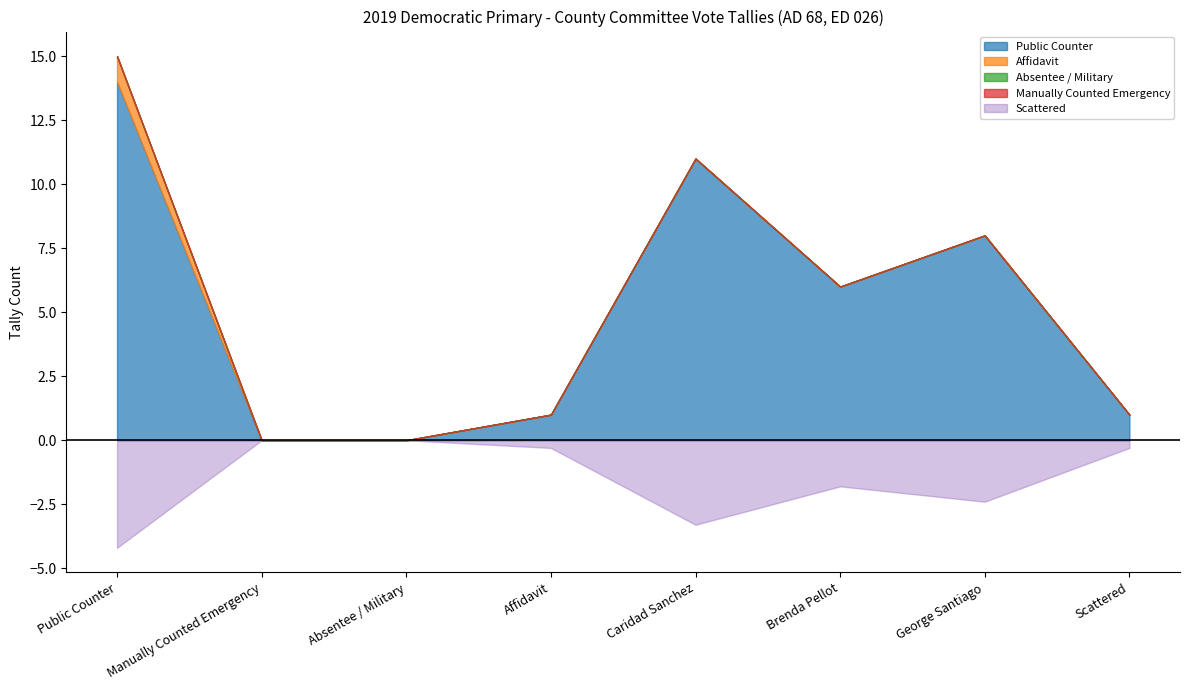

Is it true that Manually Counted Emergency equals 0 at Public Counter?

True